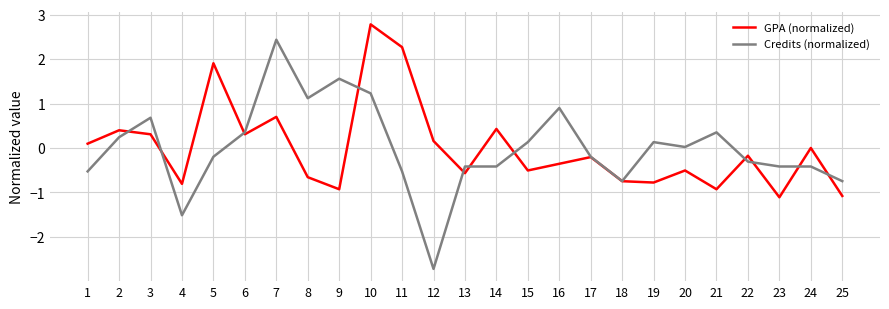

What is the difference between the maximum and second lowest values in the GPA (normalized) series?

3.9